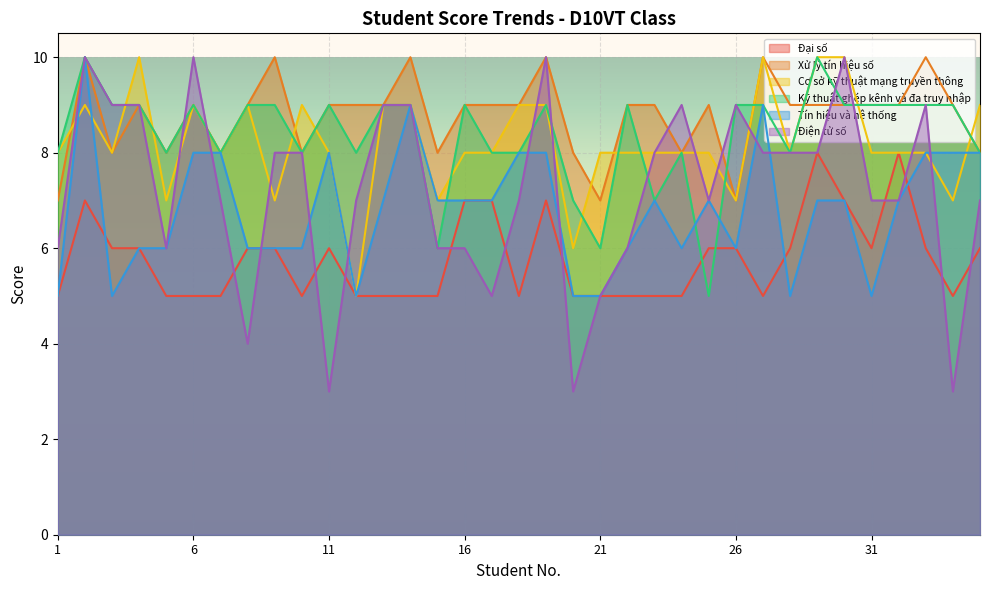

What are all the series names shown in the legend?

Đại số, Xử lý tín hiệu số, Cơ sở kỹ thuật mạng truyền thông, Kỹ thuật ghép kênh và đa truy nhập, Tín hiệu và hệ thống, Điện tử số